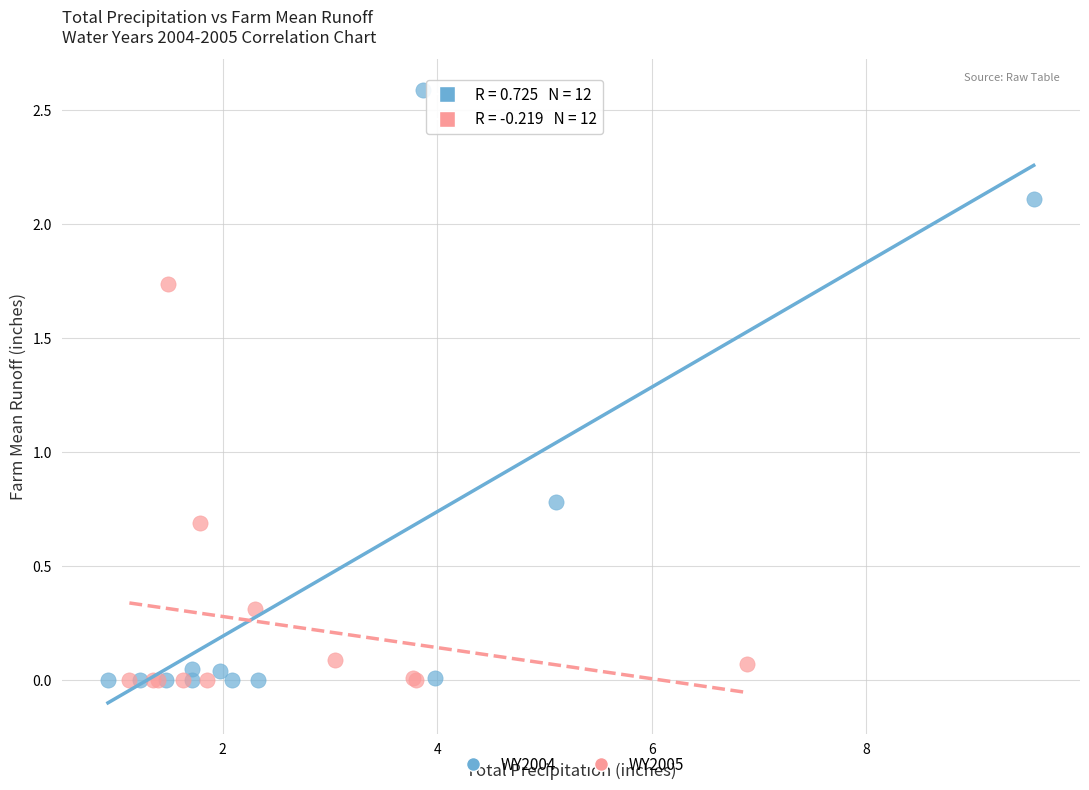

Which series contains the highest Y value?

WY2004